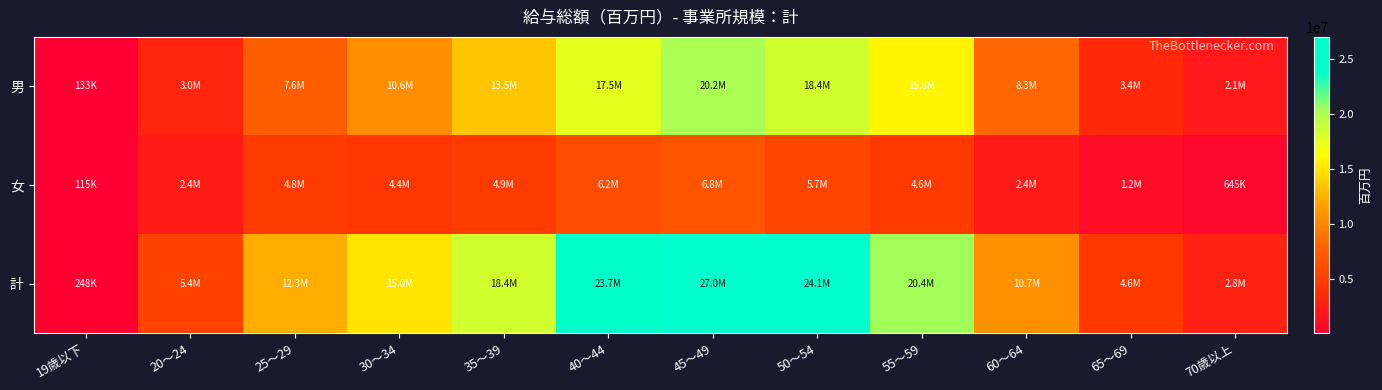

At which category is the sum across all series the highest?

45～49